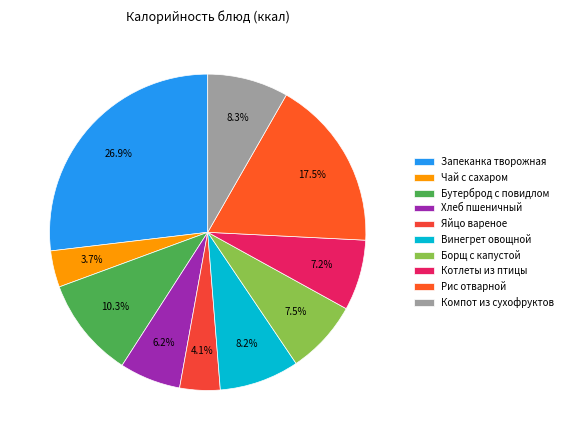

To the nearest percent, what percentage of the pie is Винегрет овощной?

8%